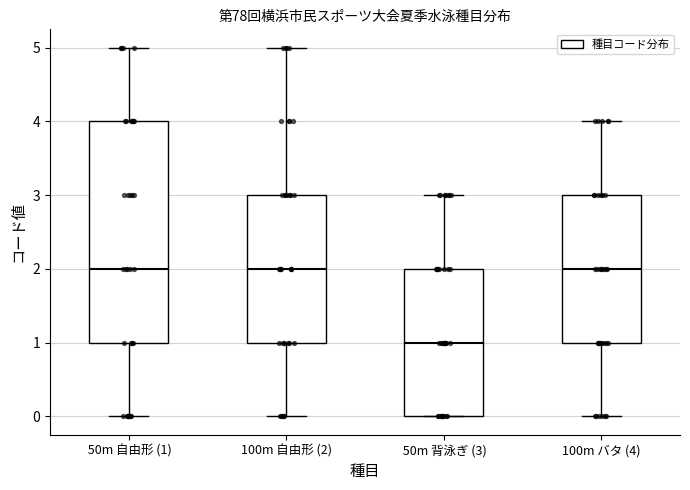

Which box is the tallest, from its lower edge to its upper edge?

50m 自由形 (1)